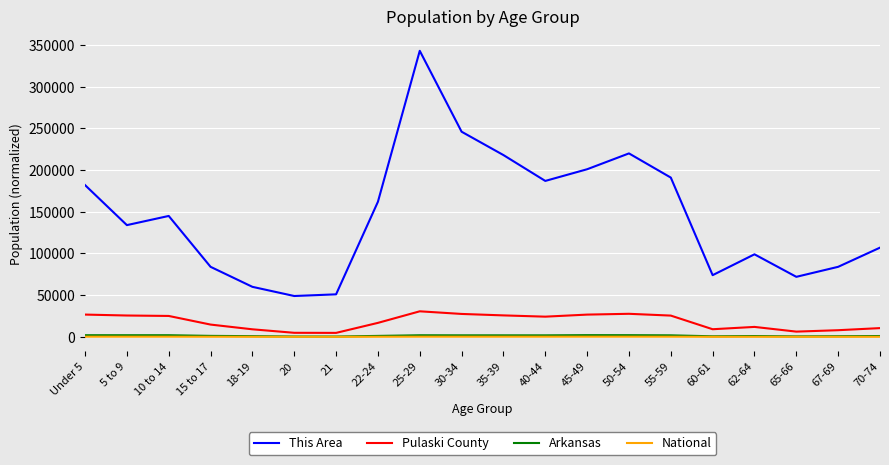

What is the difference between the maximum and minimum values in the Pulaski County series?

25876.0